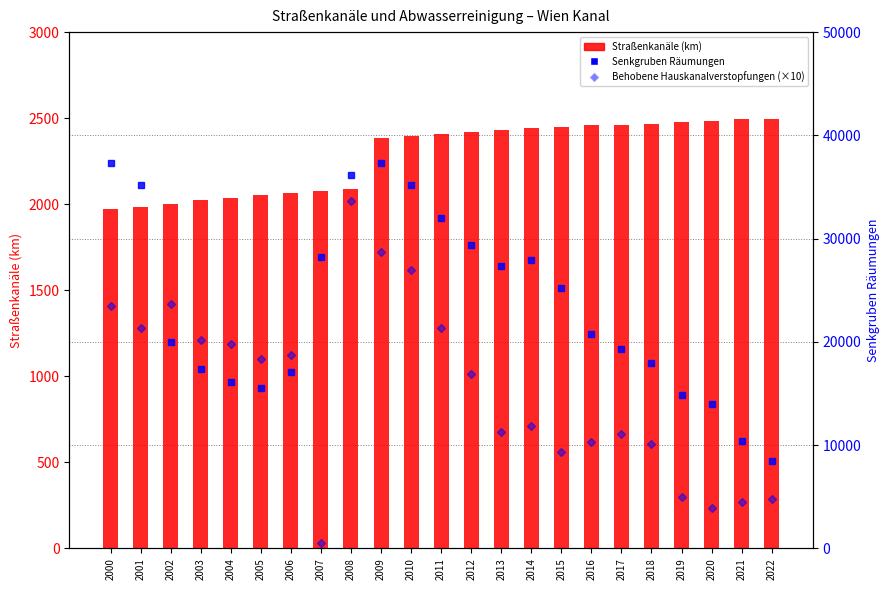

Where does the Behobene Hauskanalverstopfungen (×10) series first go above 16920?

2000